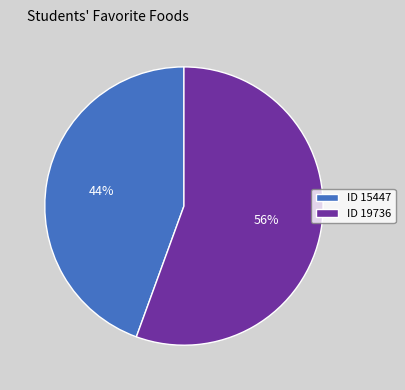

How many slices are in this pie chart?

2